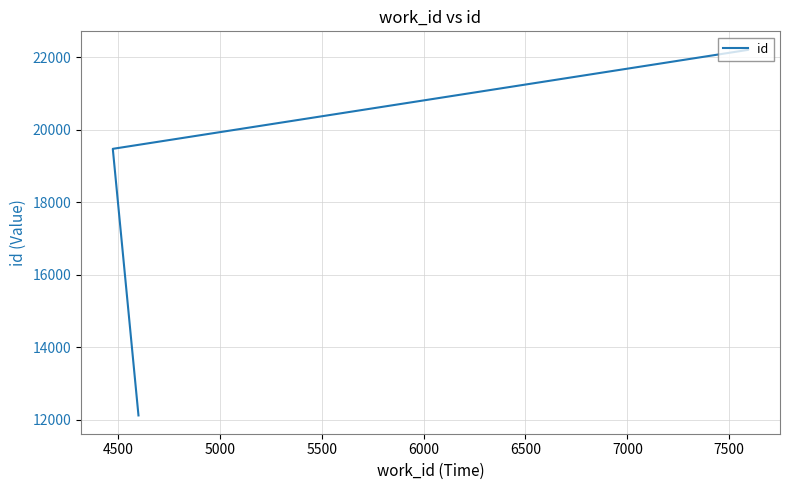

What is the ratio of the value at 6000 to the value at 5000?

1.0